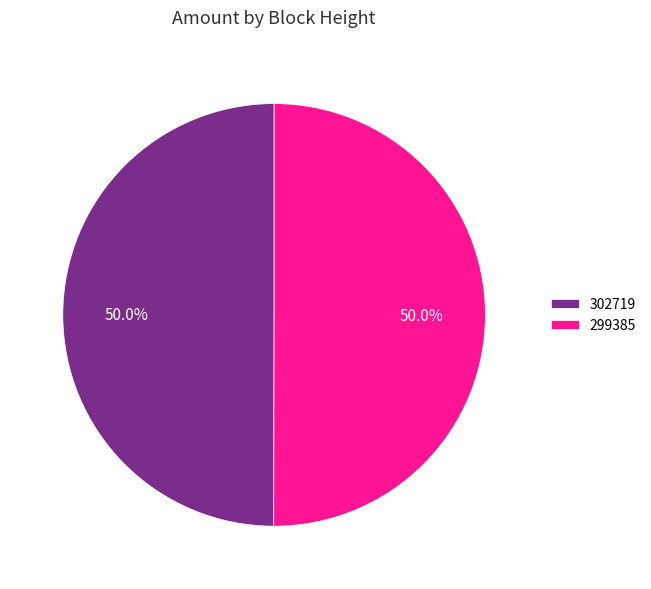

Combined, what portion of the pie is 302719 and 299385?

100.0%